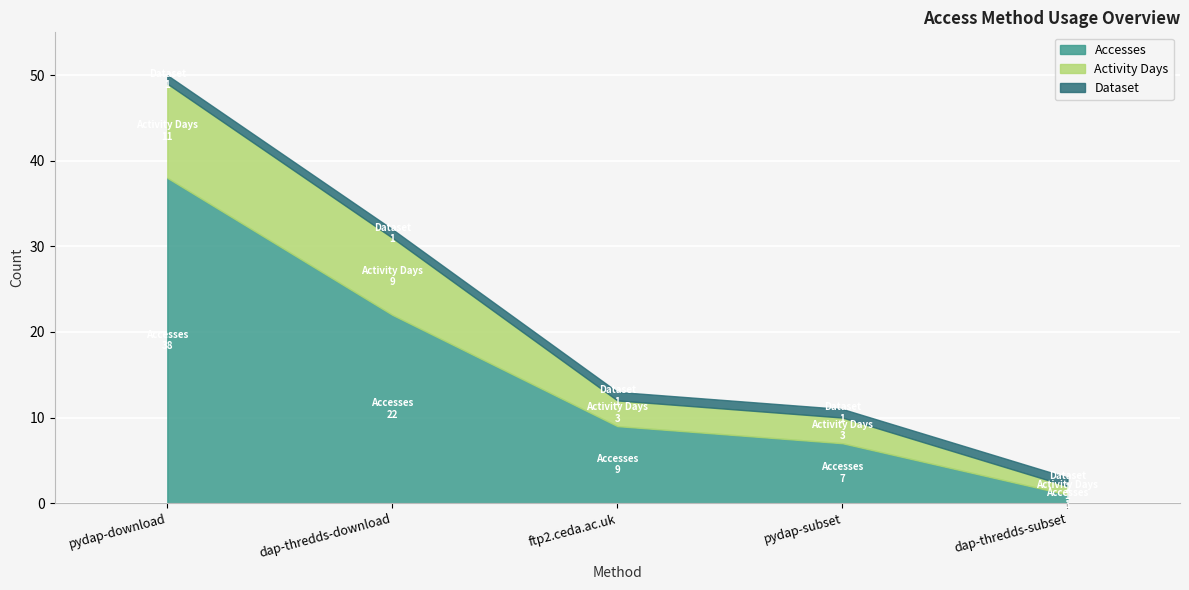

What is the difference between the Activity Days values at dap-thredds-download and pydap-download?

2